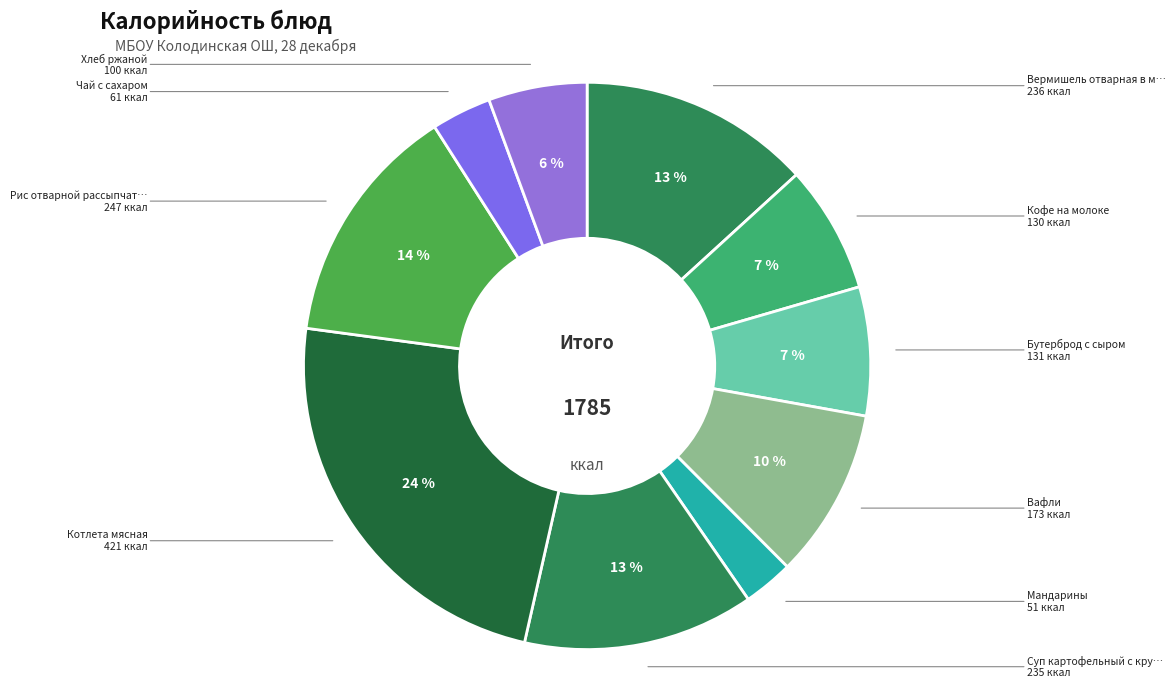

Which category has the smallest portion of the pie?

Мандарины